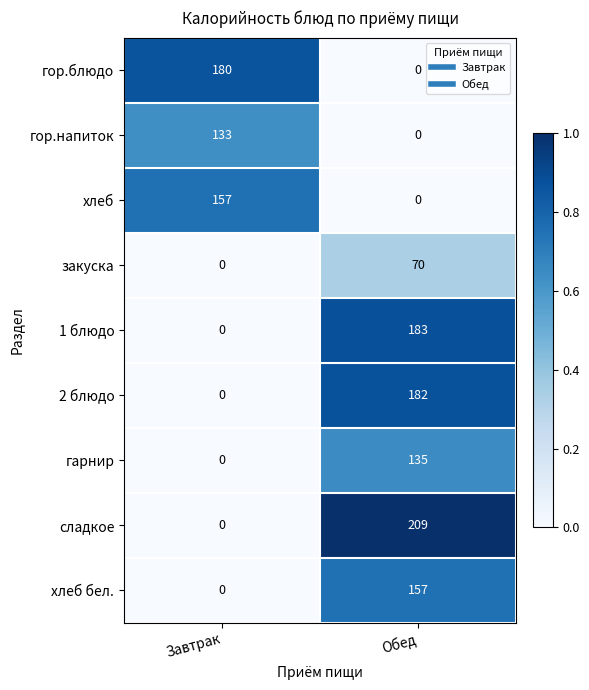

How many series are shown in this chart?

9